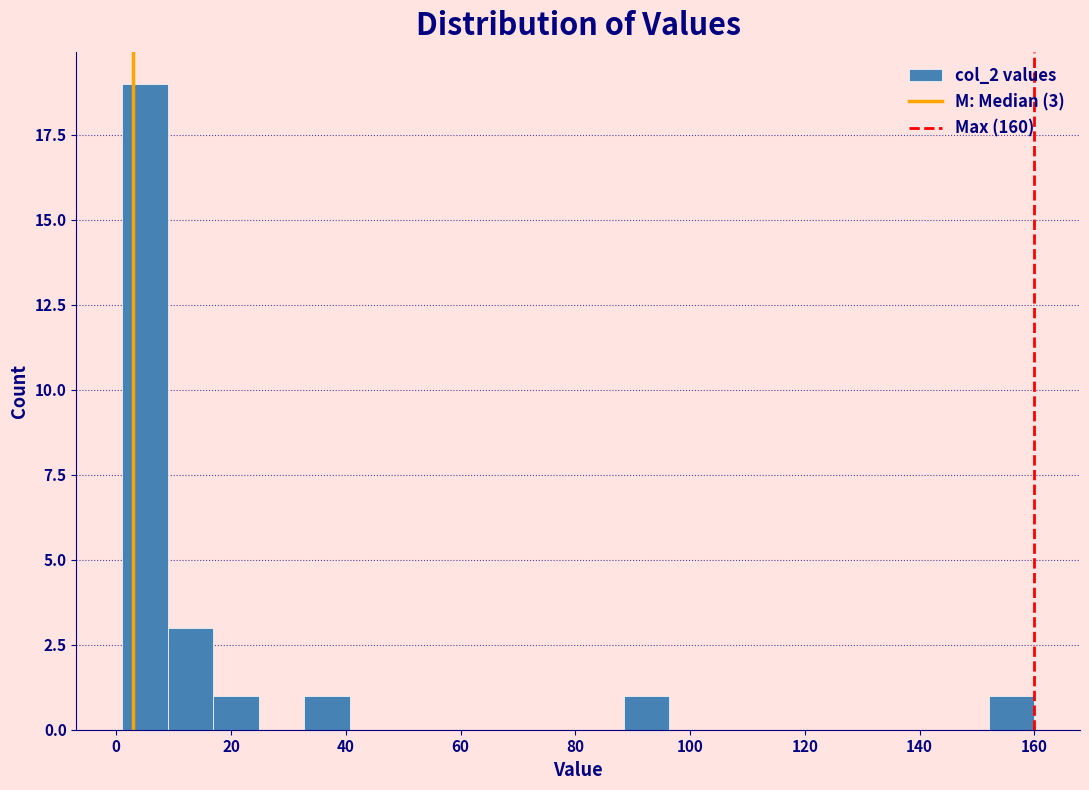

Around what value on the x-axis is the tallest bar? Give the approximate position of its centre, as read against the axis.

4